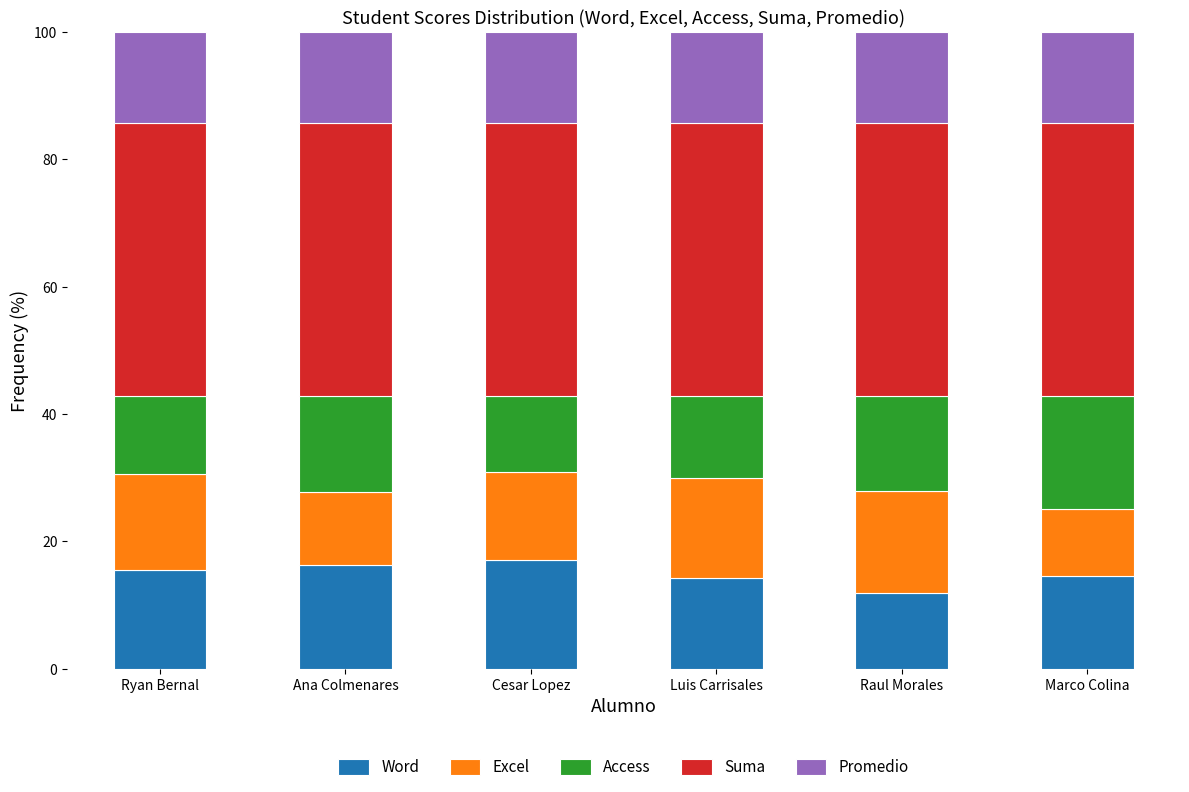

What is the total value across all series at Ana Colmenares?

100.0